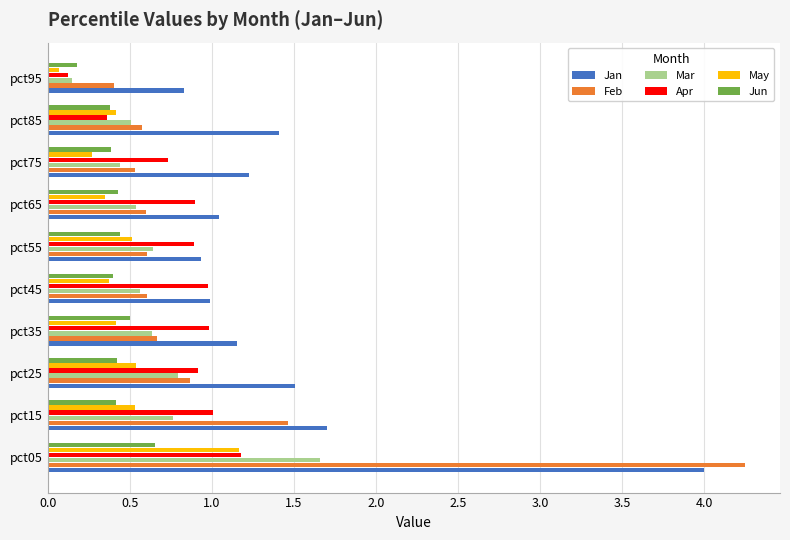

At how many categories does at least one series exceed 2?

1